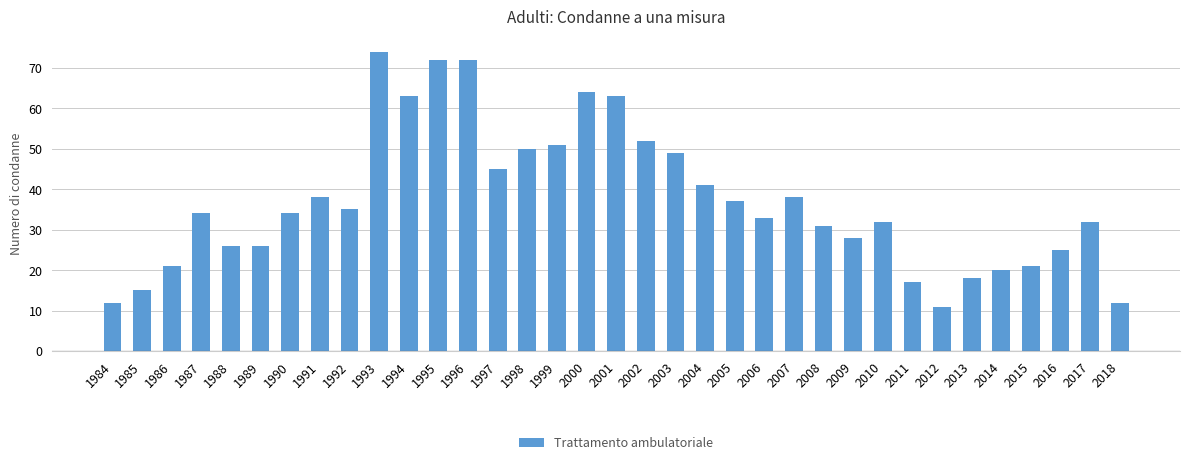

Which category has the lowest value across all series?

2012